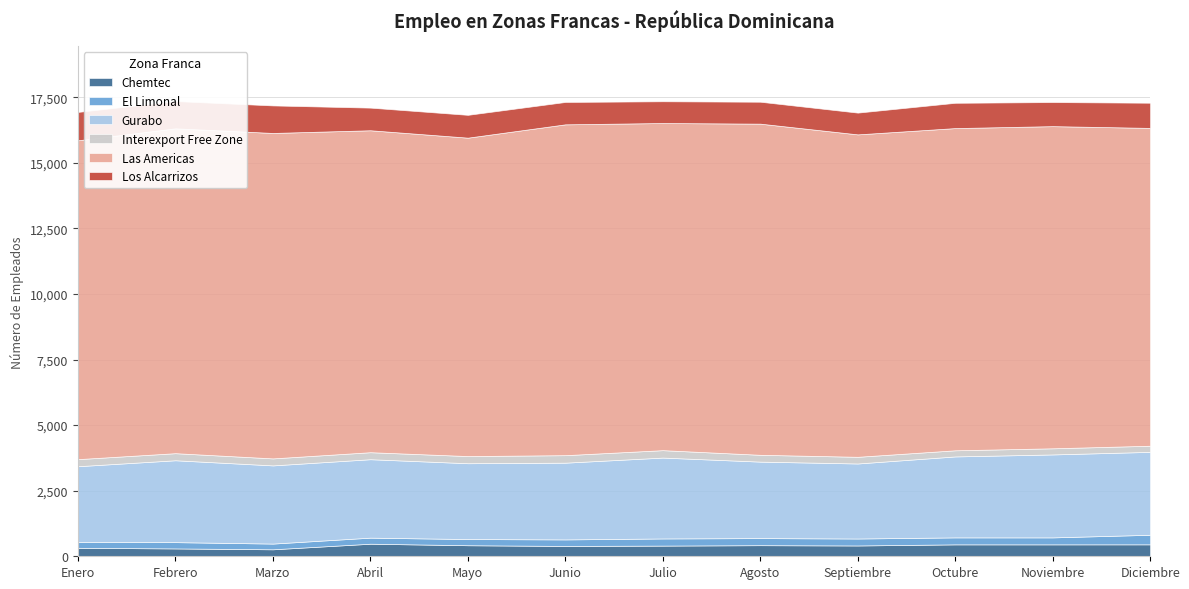

What is the average value of the Las Americas series?

12338